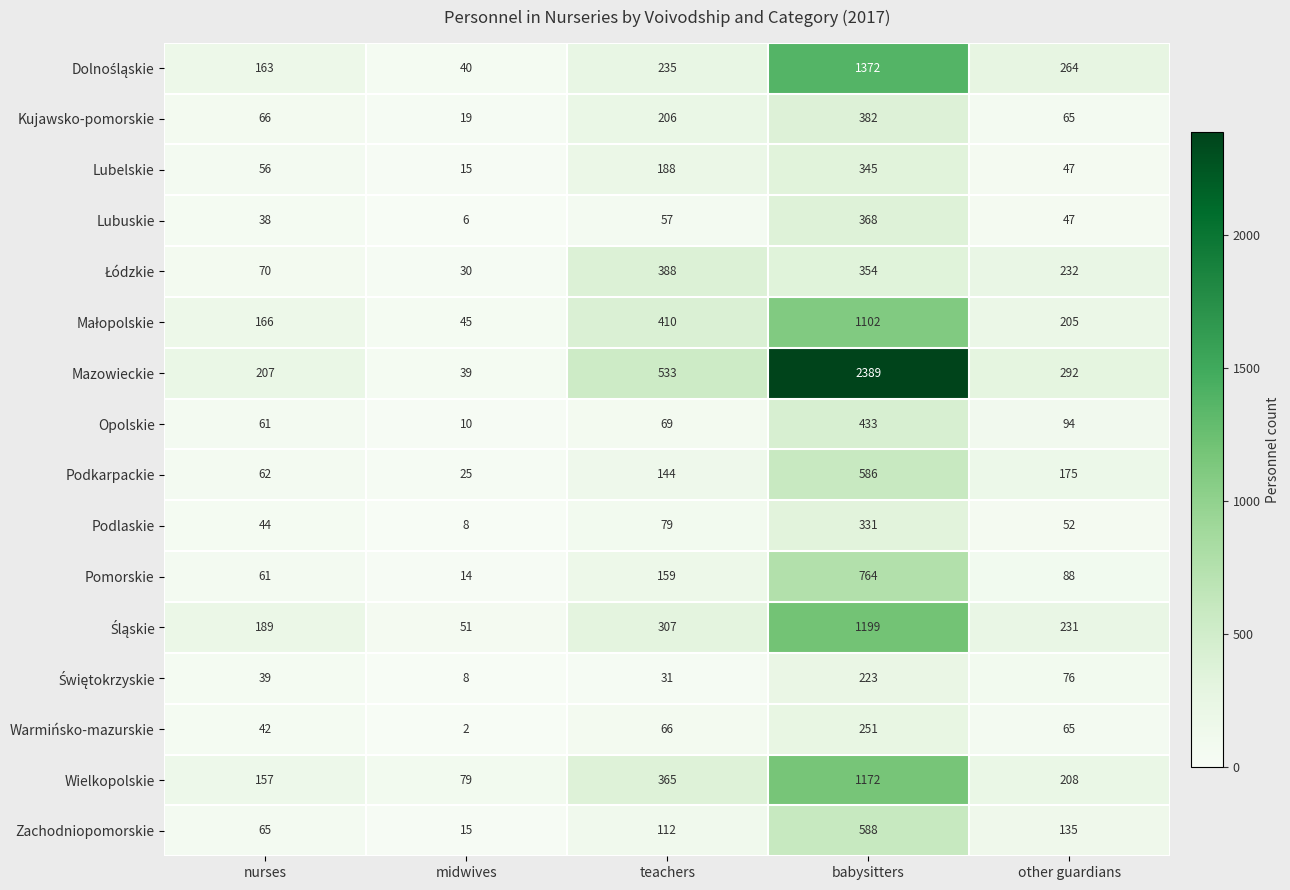

At which category is the sum across all series the highest?

babysitters